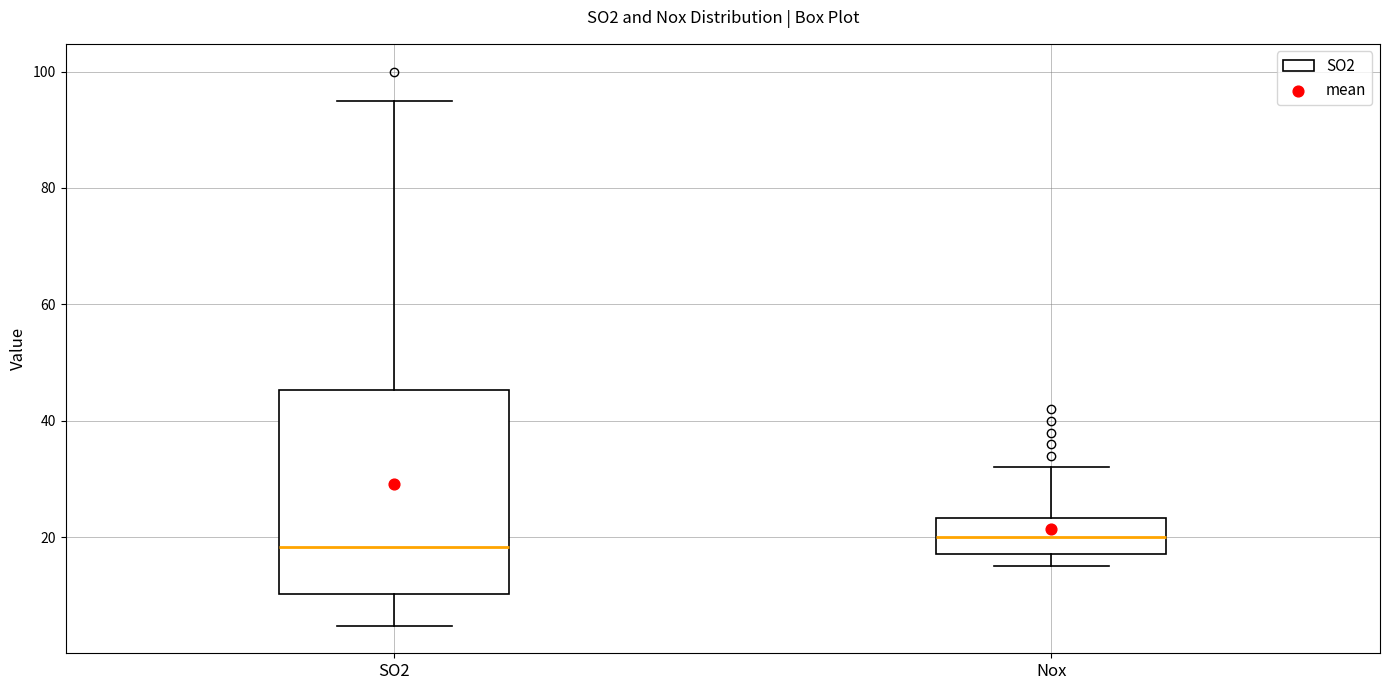

Reading left to right, read every box against the y-axis: the position of its median line, the range the box covers, and the ends of its whiskers. The values are not printed on the chart, so give them approximately, as read against the axis.

SO2: median 18, box 10 to 46, whiskers 4 to 96
Nox: median 20, box 18 to 24, whiskers 16 to 32